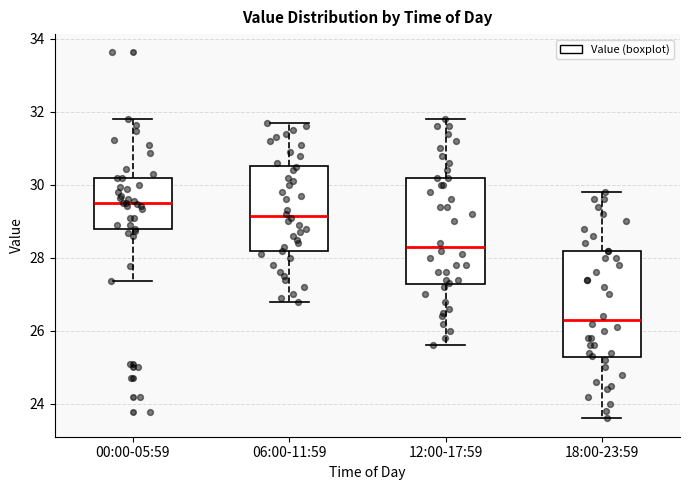

Reading left to right, read every box against the y-axis: the position of its median line, the range the box covers, and the ends of its whiskers. The values are not printed on the chart, so give them approximately, as read against the axis.

00:00-05:59: median 29.6, box 28.8 to 30.2, whiskers 27.4 to 31.8
06:00-11:59: median 29.2, box 28.2 to 30.6, whiskers 26.8 to 31.8
12:00-17:59: median 28.4, box 27.2 to 30.2, whiskers 25.6 to 31.8
18:00-23:59: median 26.4, box 25.2 to 28.2, whiskers 23.6 to 29.8